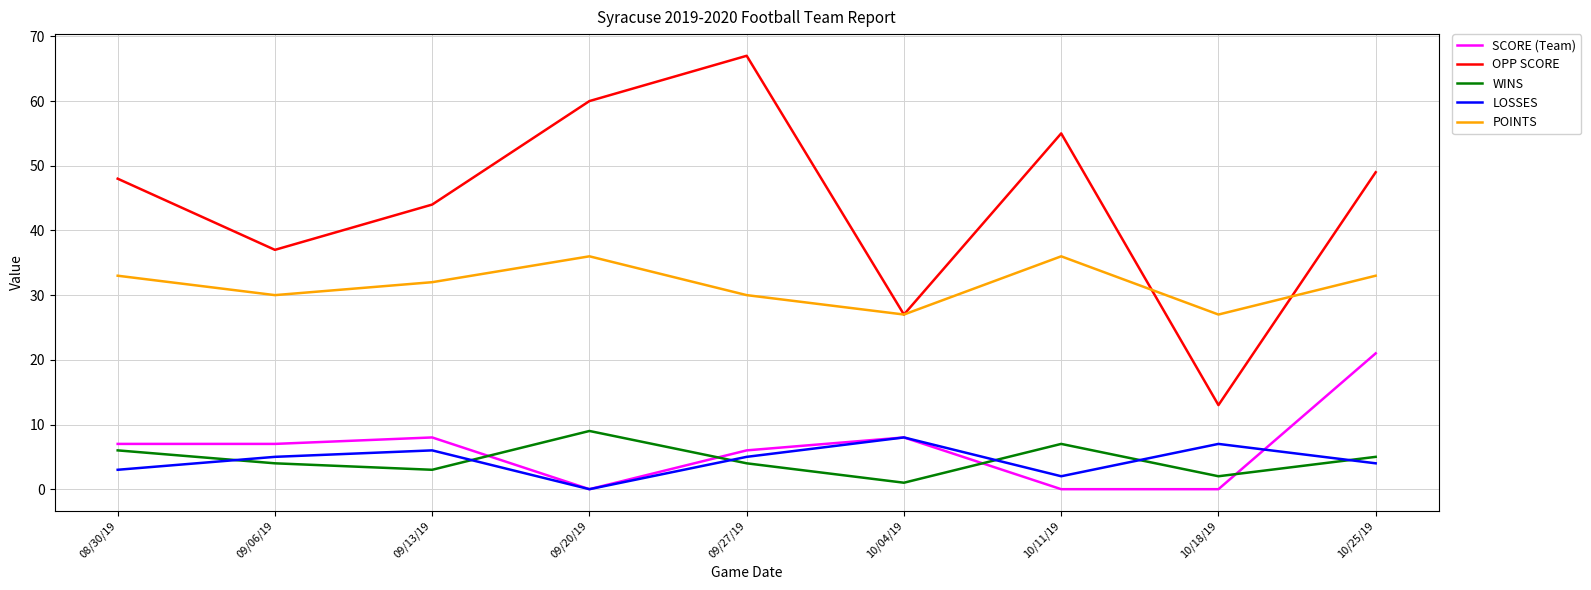

What position from the left is 09/20/19?

4